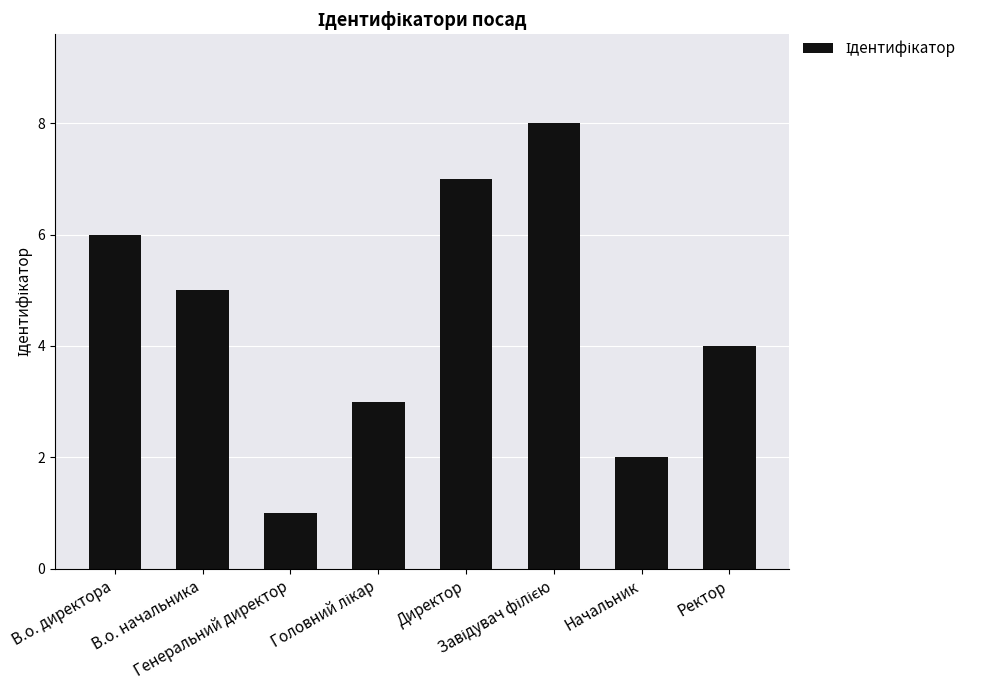

Which label corresponds to the smallest value in the chart?

Генеральний директор